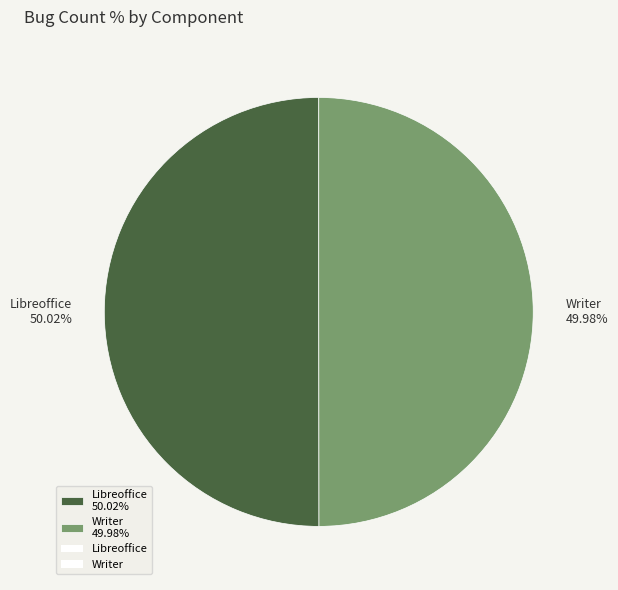

What is the ratio of the value at Writer 49.98% to the value at Libreoffice 50.02%?

1.0